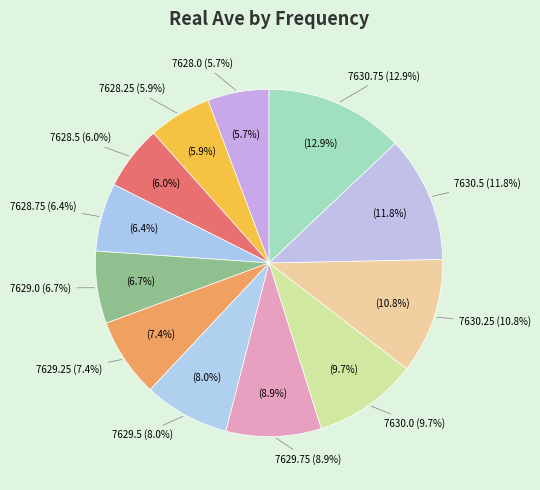

Combined, do 7630.75 and 7629.0 account for over 50%?

No